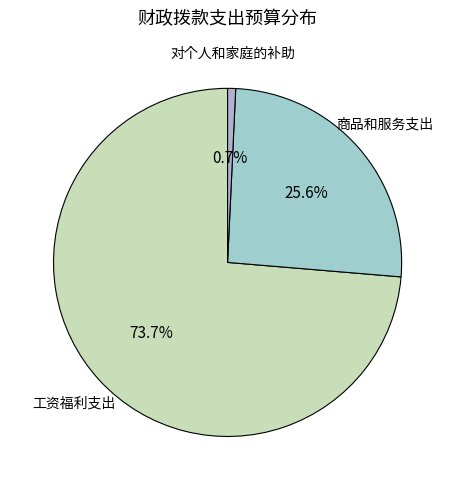

Rank the categories by value from highest to lowest.

工资福利支出, 商品和服务支出, 对个人和家庭的补助